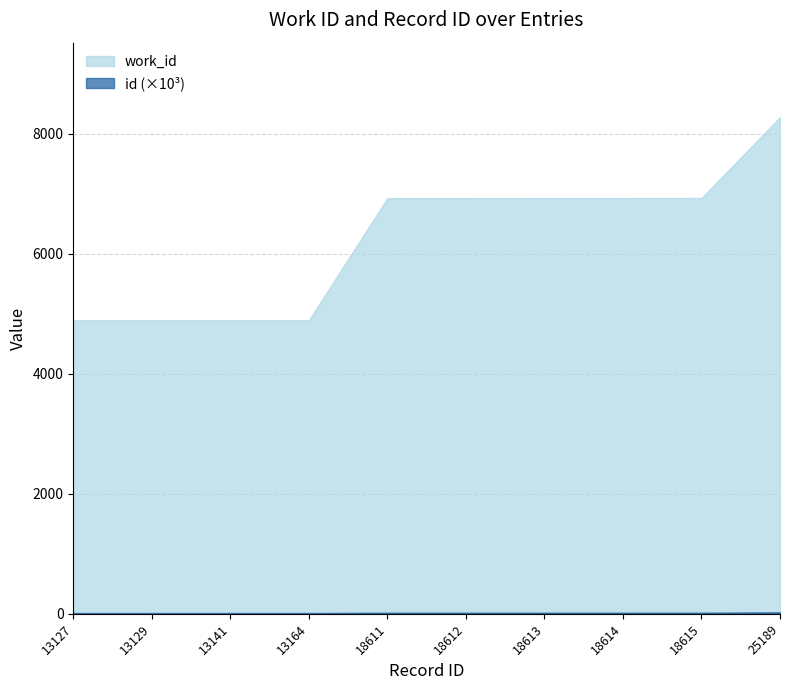

The value of work_id at 18613 is 6928.0. True or false?

True